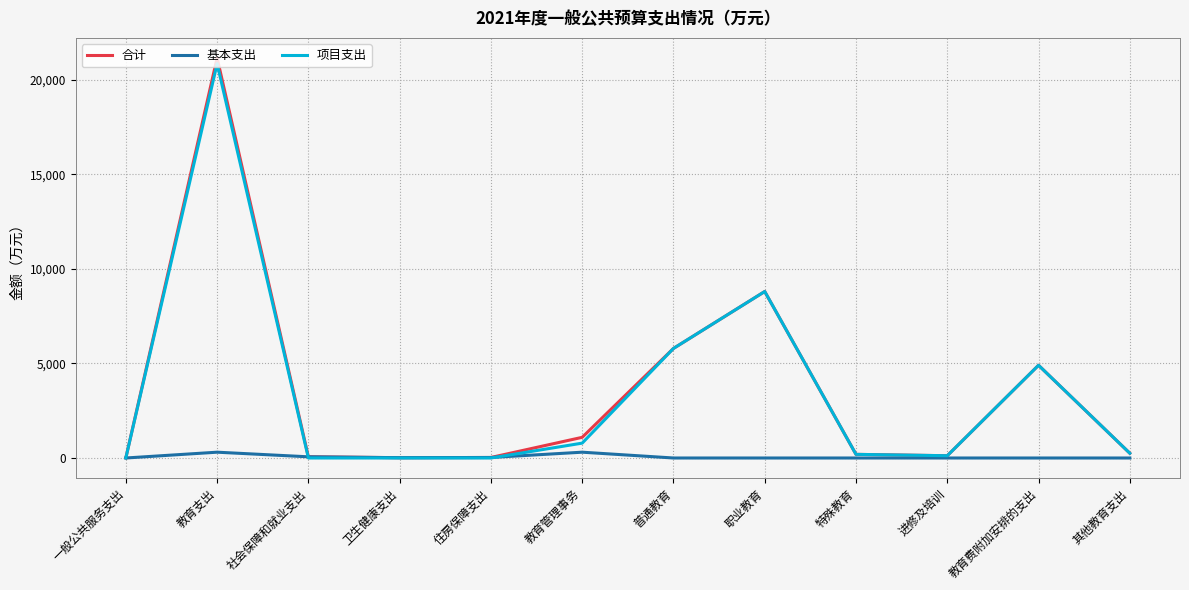

What is the average value of the 基本支出 series?

60.1